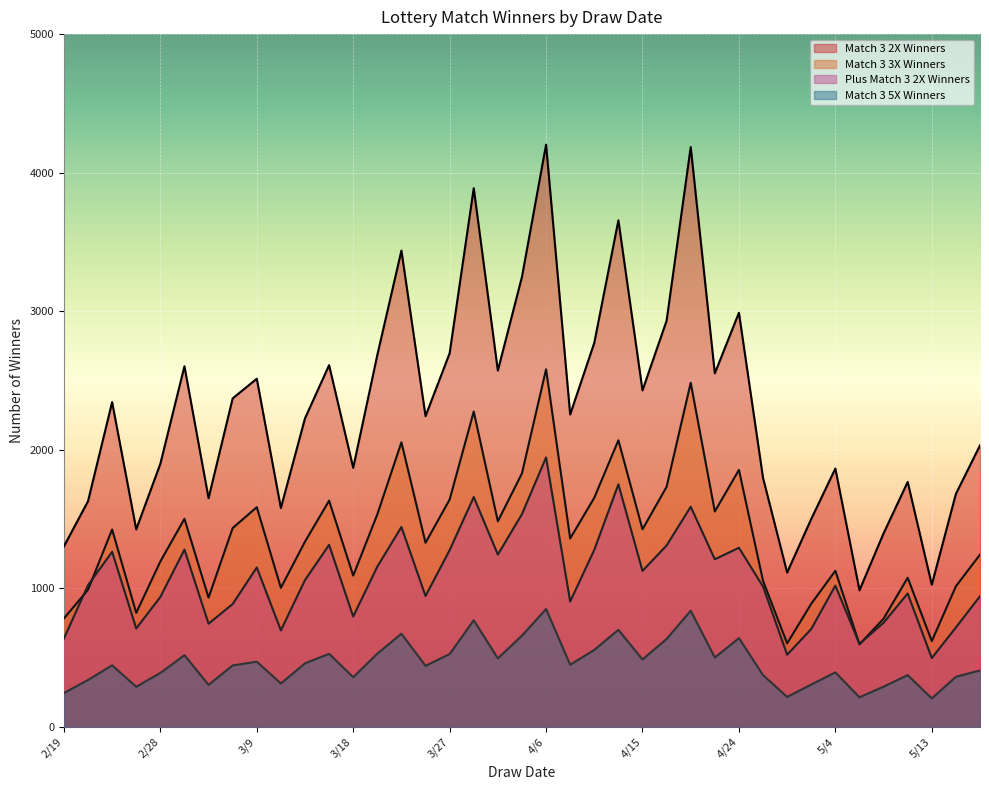

Which has a higher value, 5/1 or 5/6?

5/1